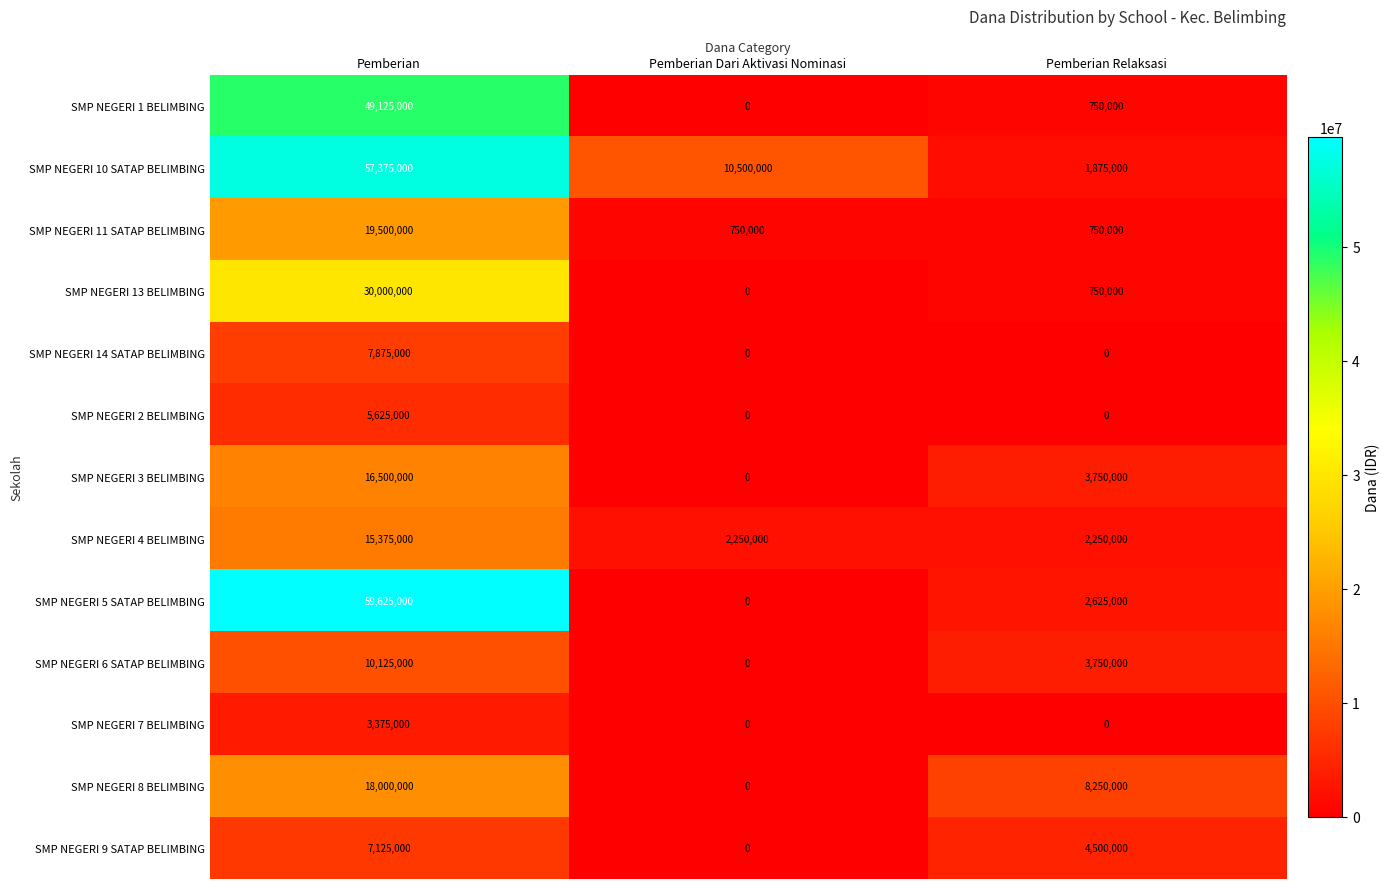

At which category does the chart reach its peak across all series?

Pemberian